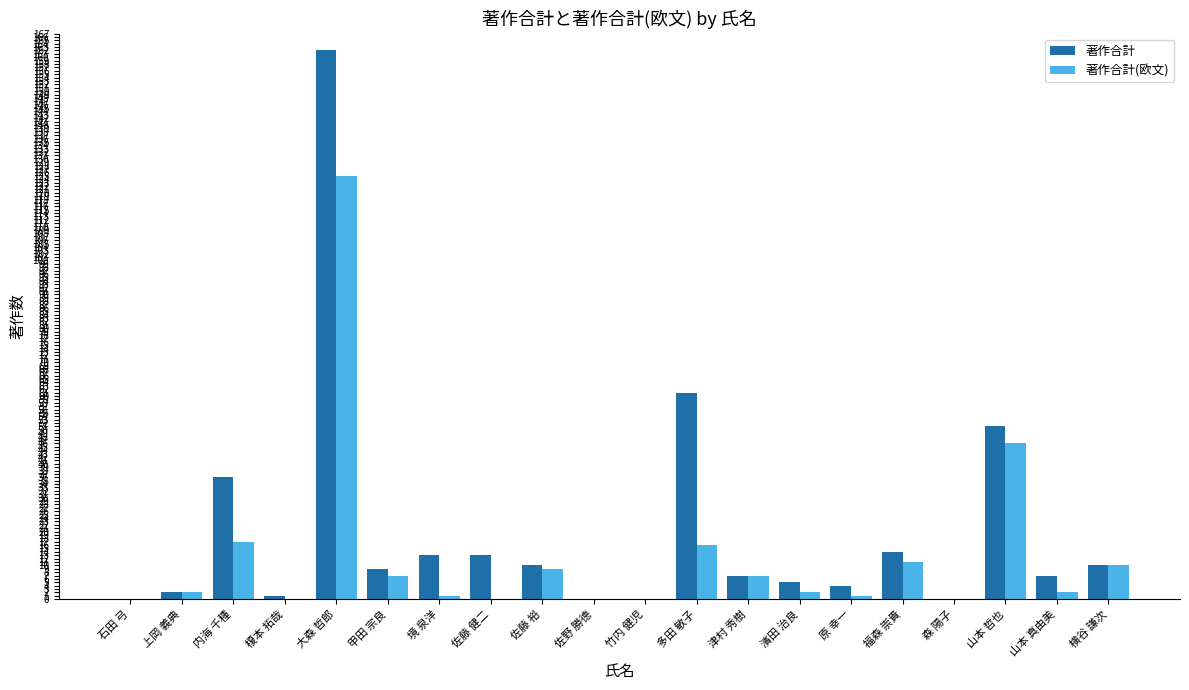

At which category does the chart reach its peak across all series?

大森 哲郎